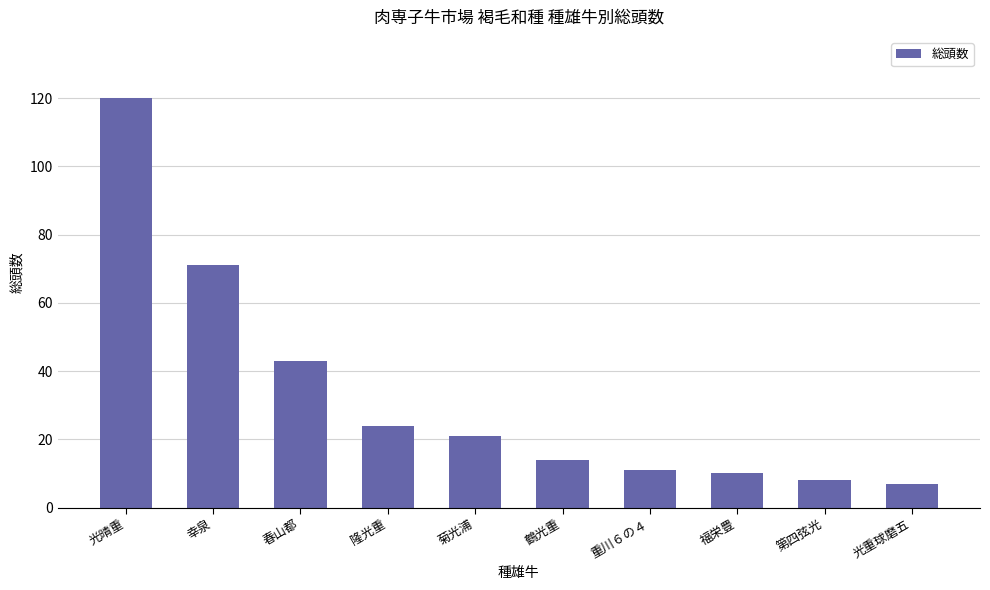

At which label is the value closest to 63?

幸泉